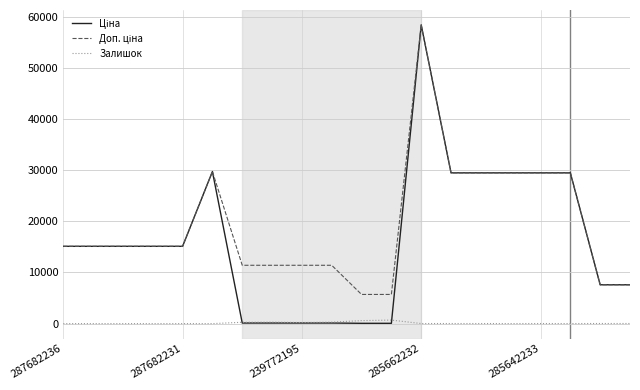

What is the greatest value displayed?

58426.5